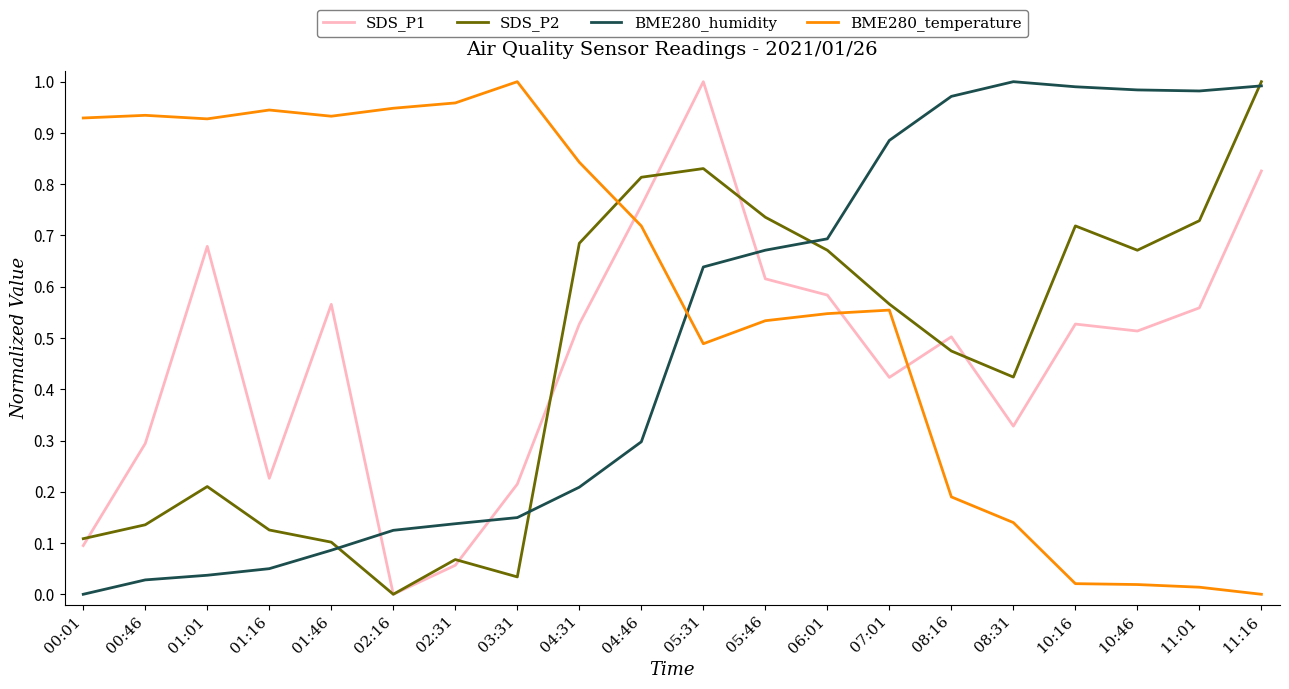

Which series has the largest total across all categories?

BME280_temperature